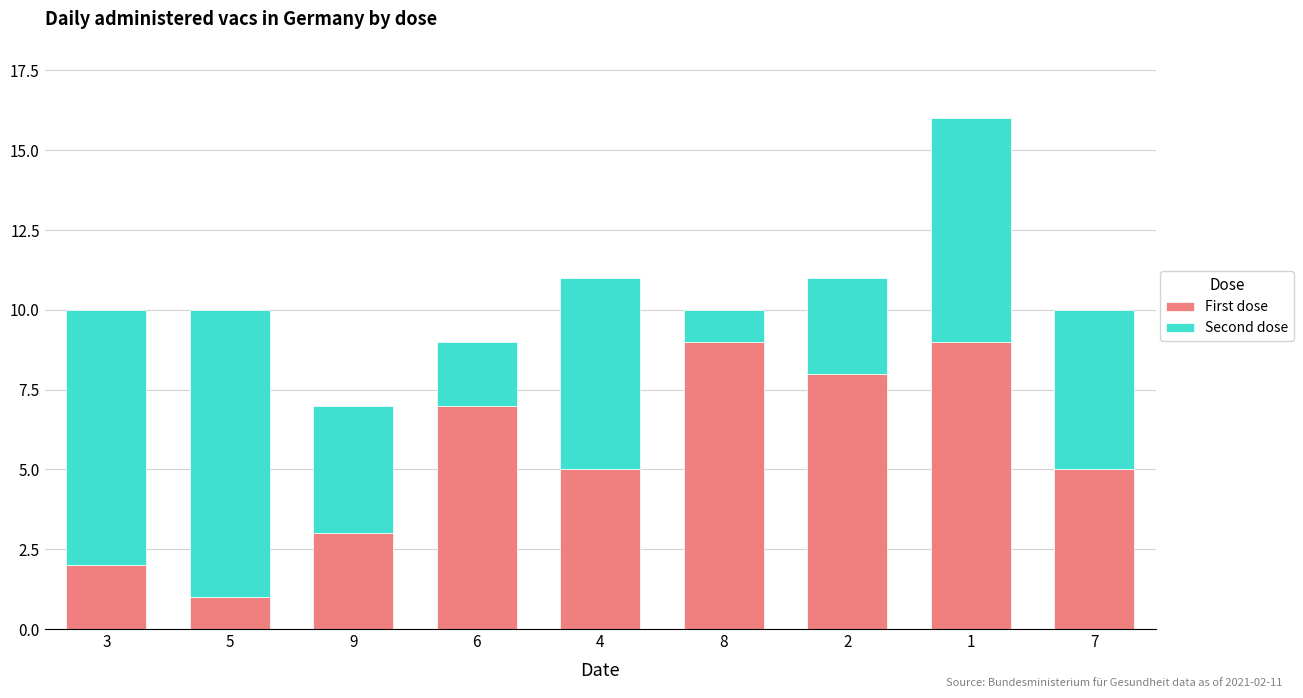

The First dose series shows 15 at 8. True or false?

False